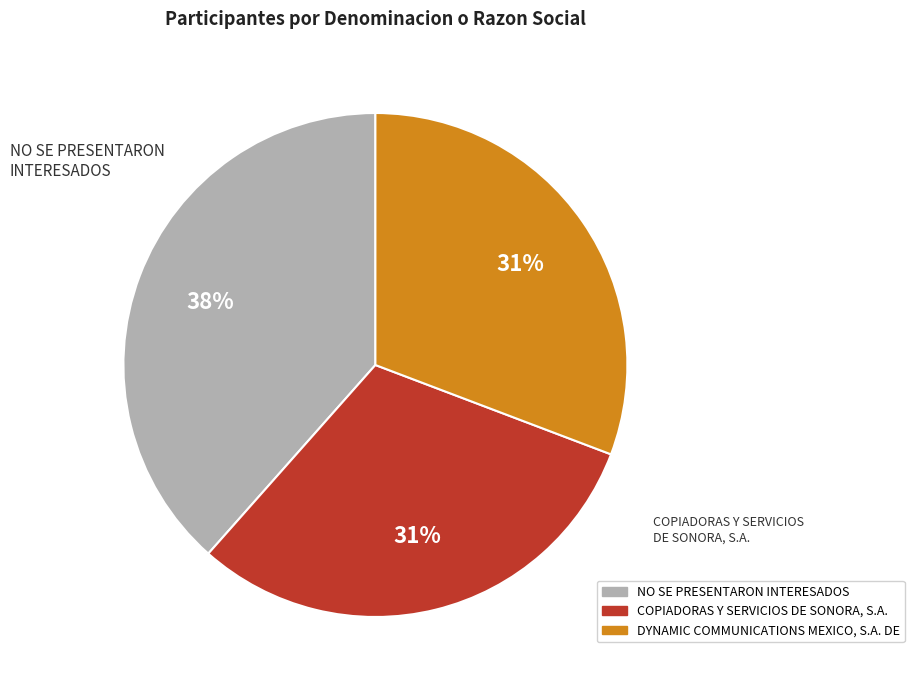

Is there a majority slice in this chart?

No